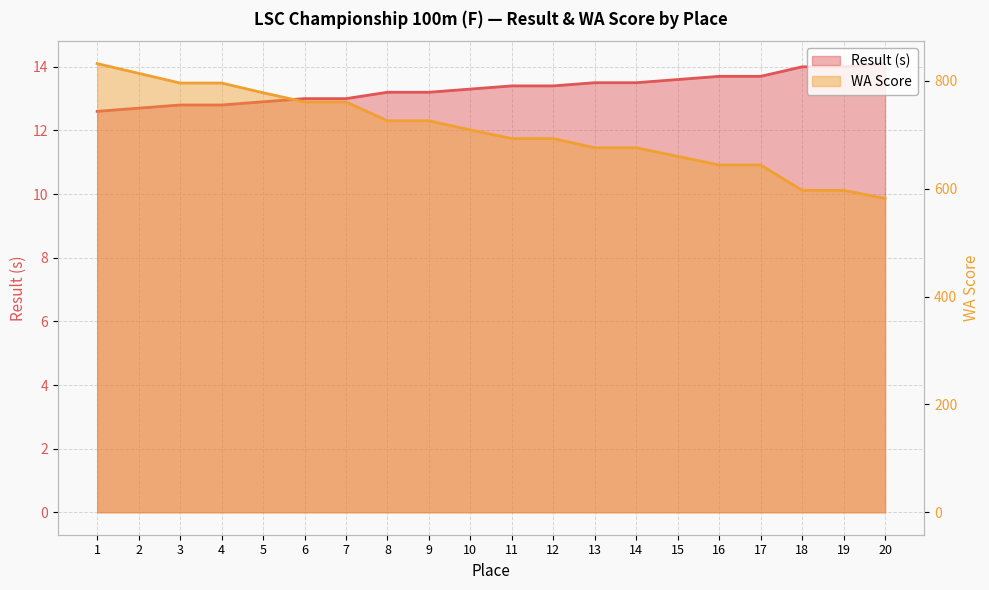

At which category is the sum across all series the highest?

1